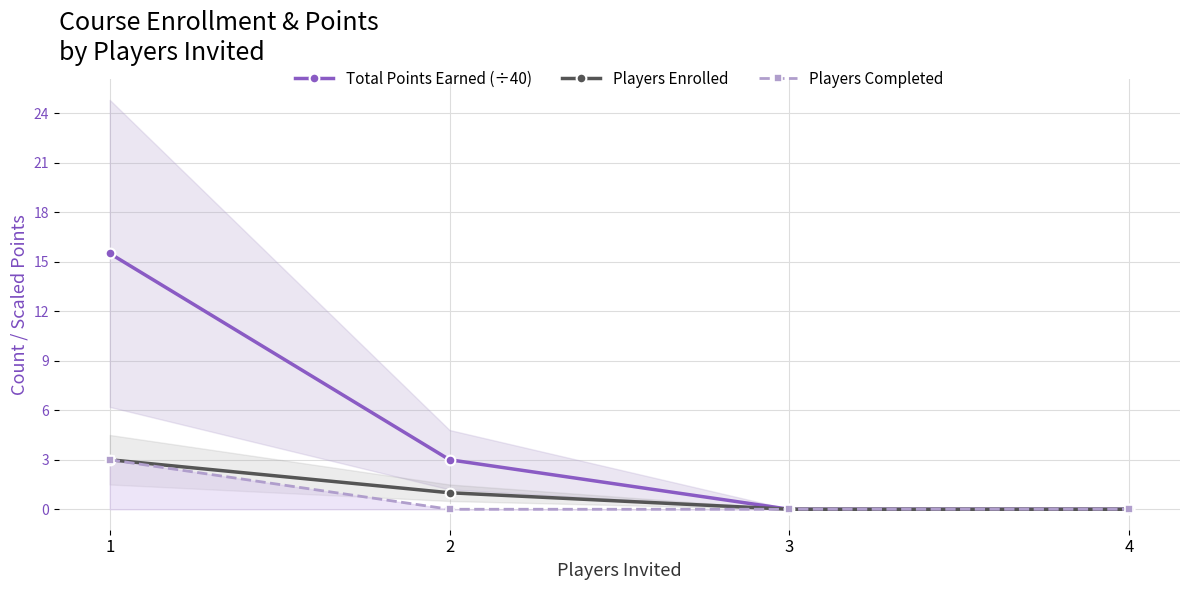

Reading left to right, what are all the values shown in this chart?

Total Points Earned (÷40): 15.5	3.0	0.0	0.0
Players Enrolled: 3.0	1.0	0.0	0.0
Players Completed: 3.0	0.0	0.0	0.0